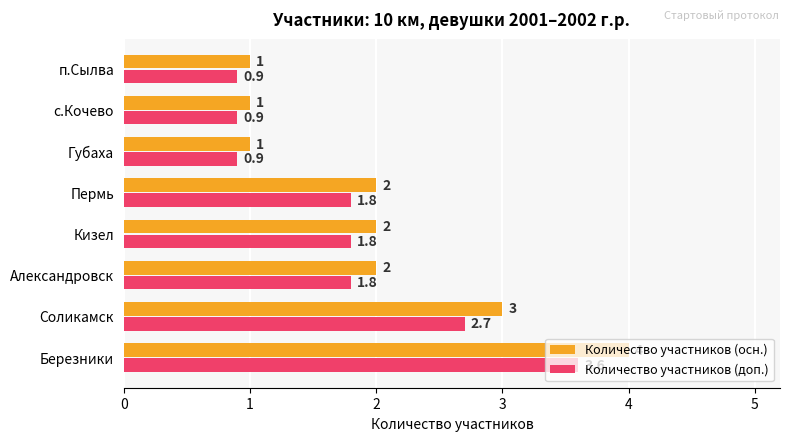

What is the difference between the second highest and second lowest values in the Количество участников (осн.) series?

2.0